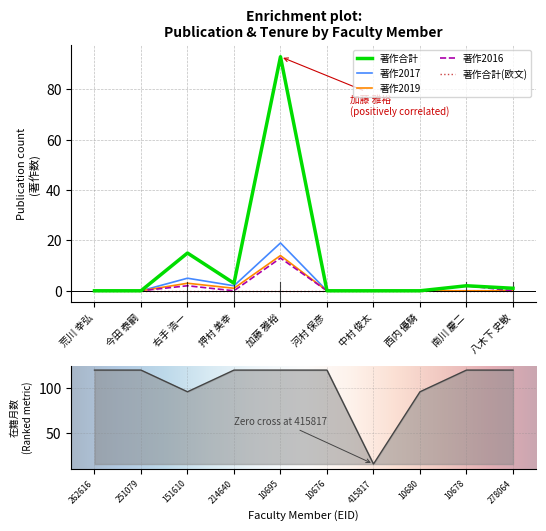

Which category has the highest value in the 著作2019 series?

加藤 雅裕